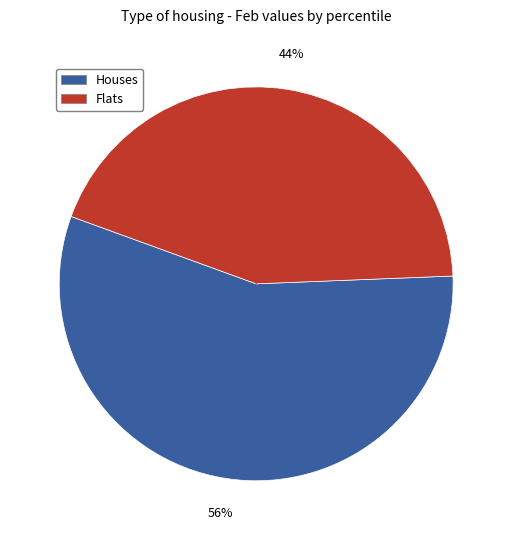

Does any single category account for the majority?

Yes